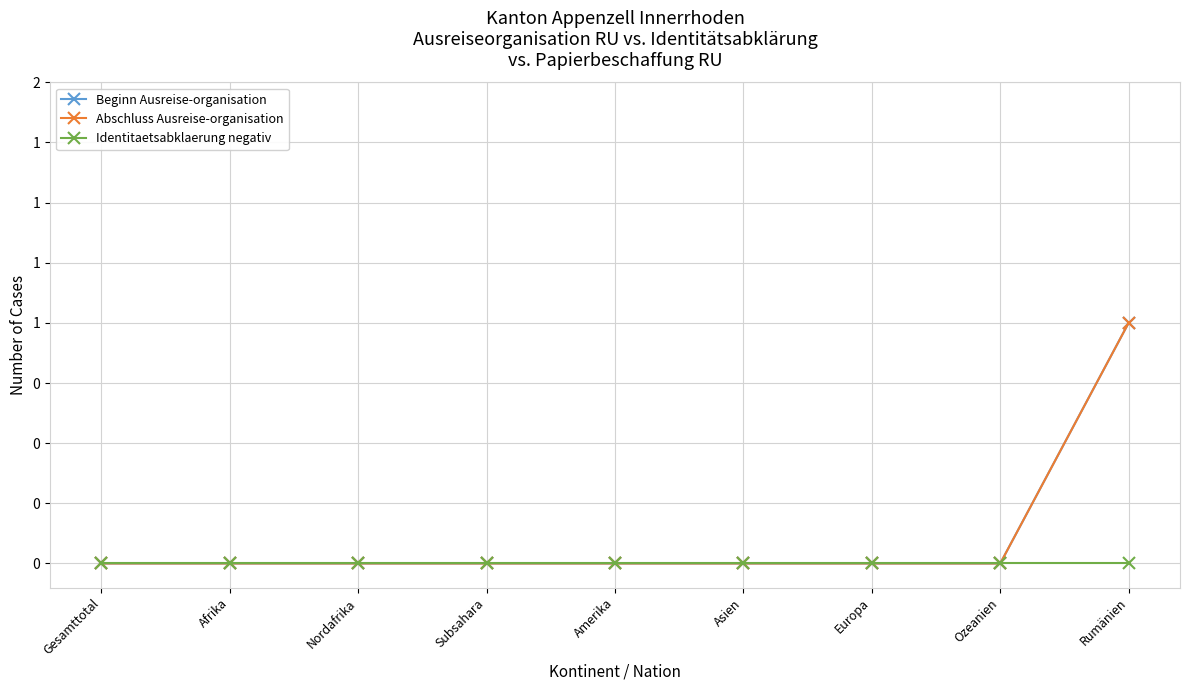

Reading left to right, extract all data points from this chart.

Beginn Ausreise-organisation: 0	0	0	0	0	0	0	0	1
Abschluss Ausreise-organisation: 0	0	0	0	0	0	0	0	1
Identitaetsabklaerung negativ: 0	0	0	0	0	0	0	0	0